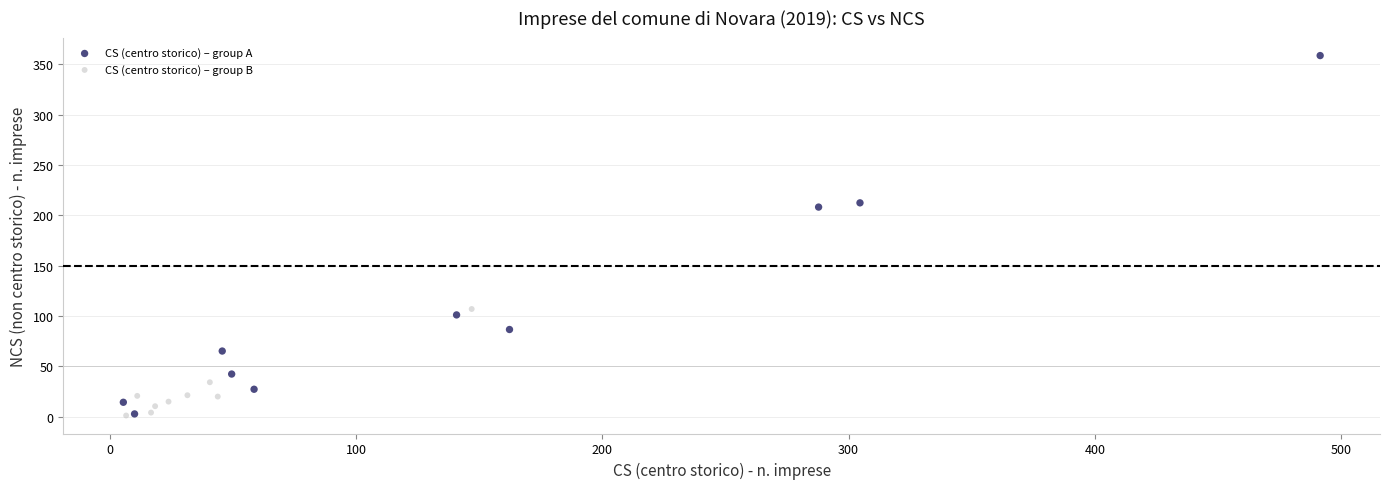

Which series has the largest Y range (max minus min)?

CS (centro storico) – group A